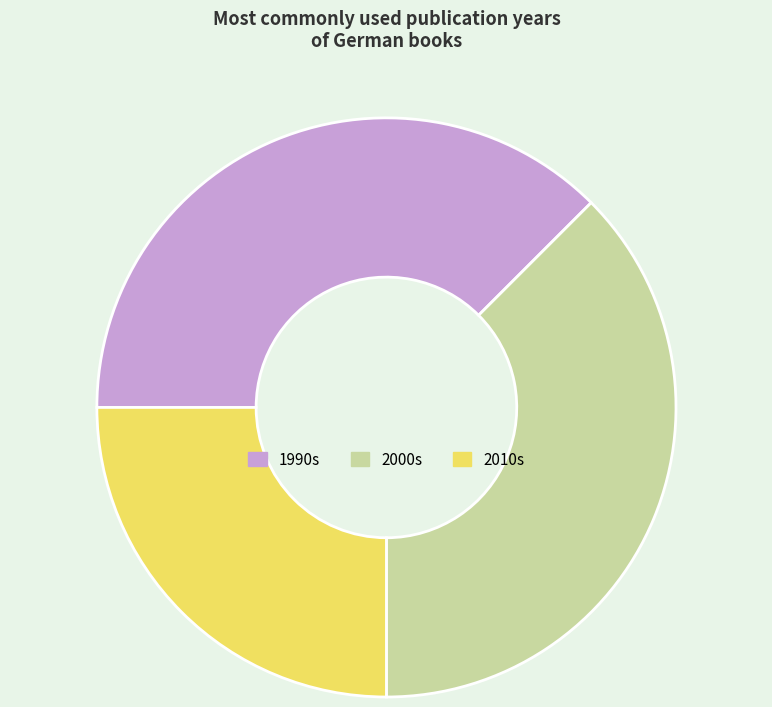

What is the ratio of the value at 1990s to the value at 2000s?

1.0